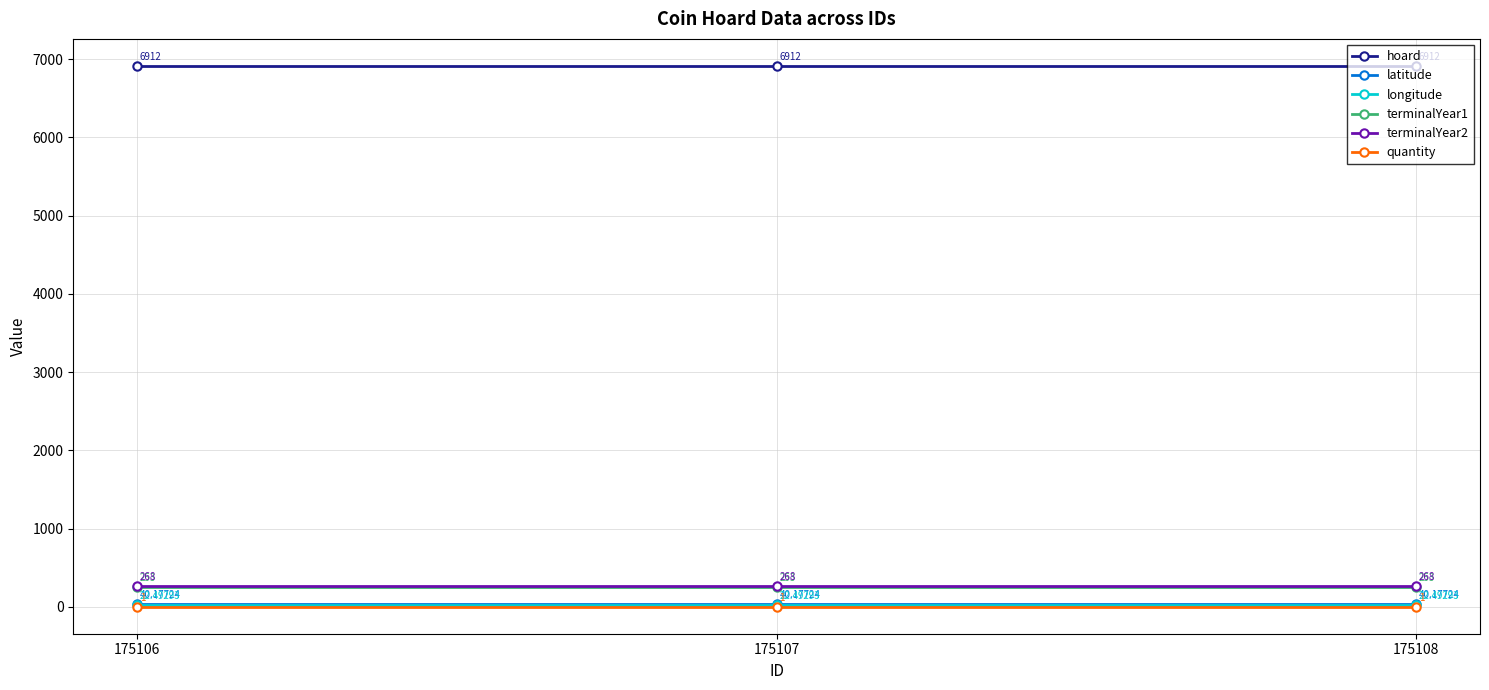

How many lines are shown in the chart?

6